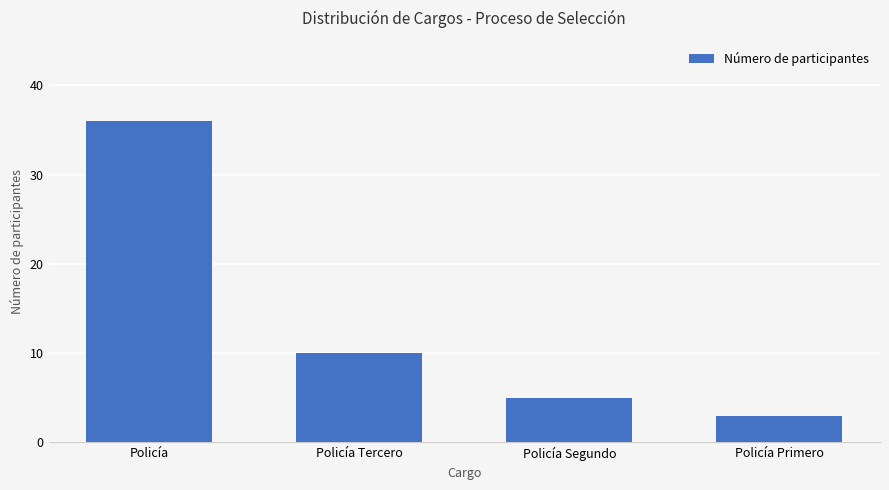

The chart shows a value of 63 at Policía. True or false?

False